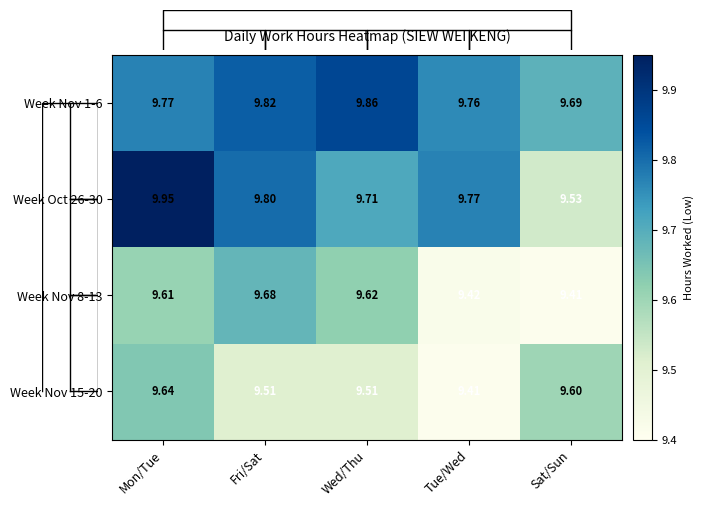

Count the number of data series in this chart.

4